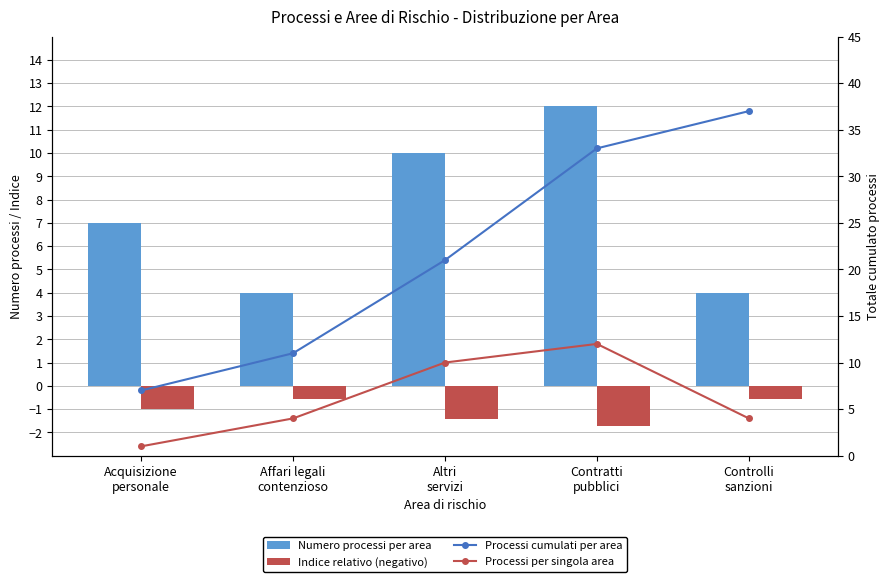

What is the difference between the maximum and second lowest values in the Numero processi per area series?

8.0